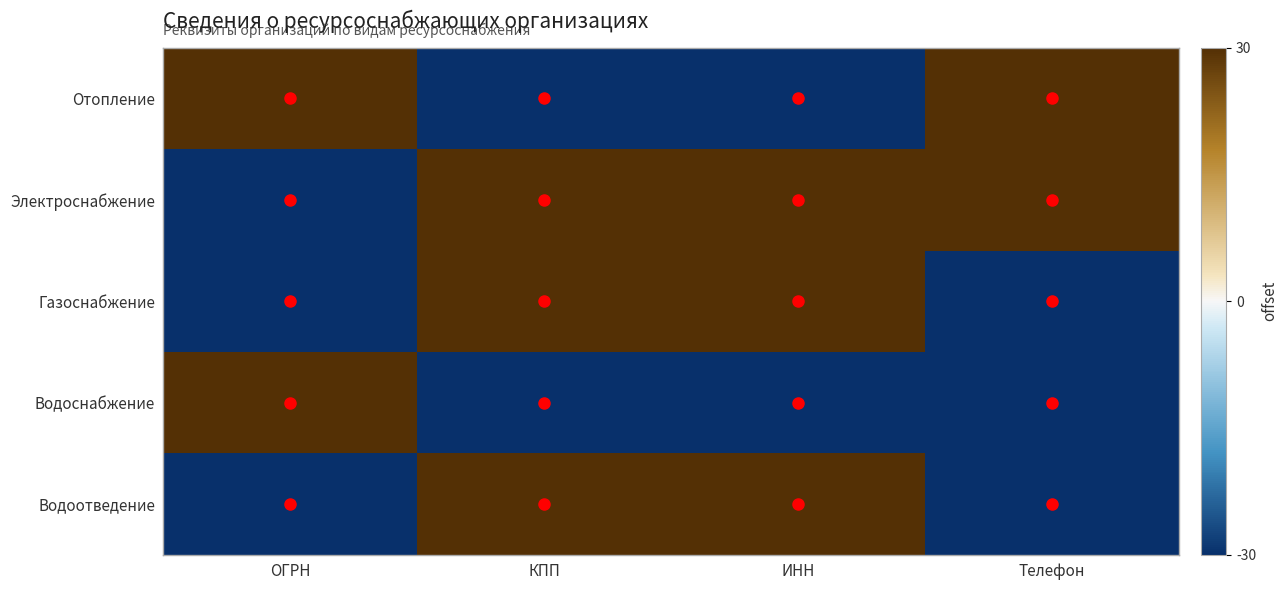

Rank the series by their maximum value, from highest to lowest.

Отопление, Электроснабжение, Газоснабжение, Водоснабжение, Водоотведение